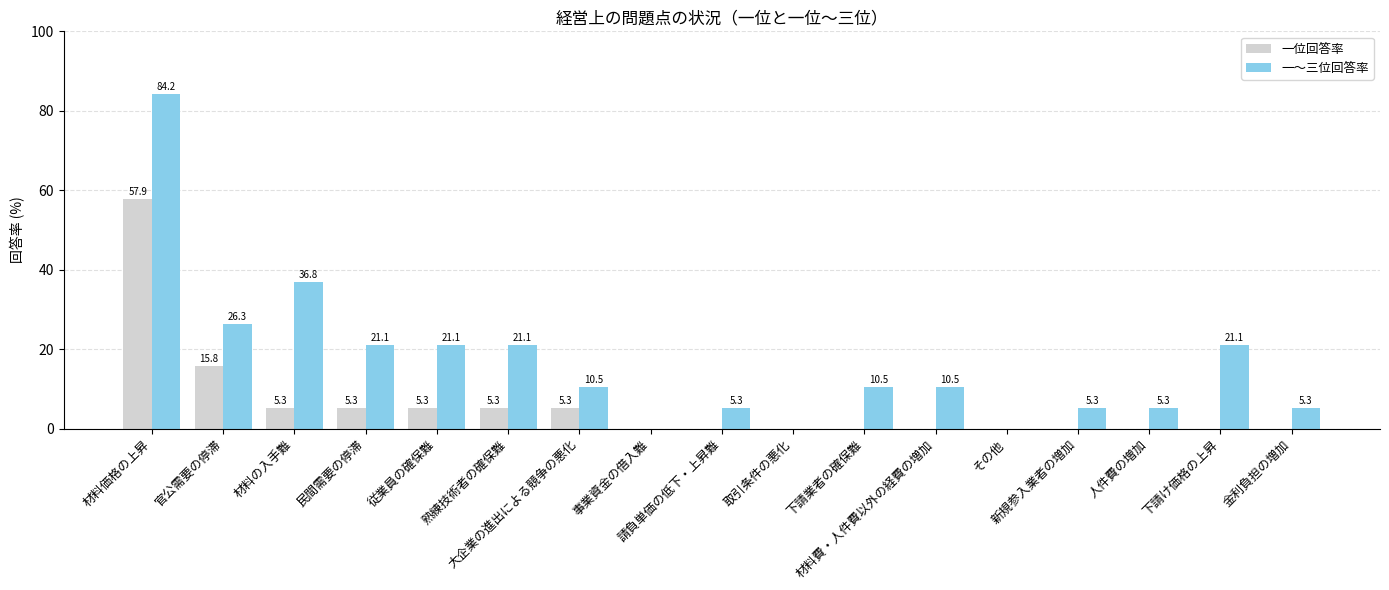

Where is 一～三位回答率 nearest to the value 42?

材料の入手難